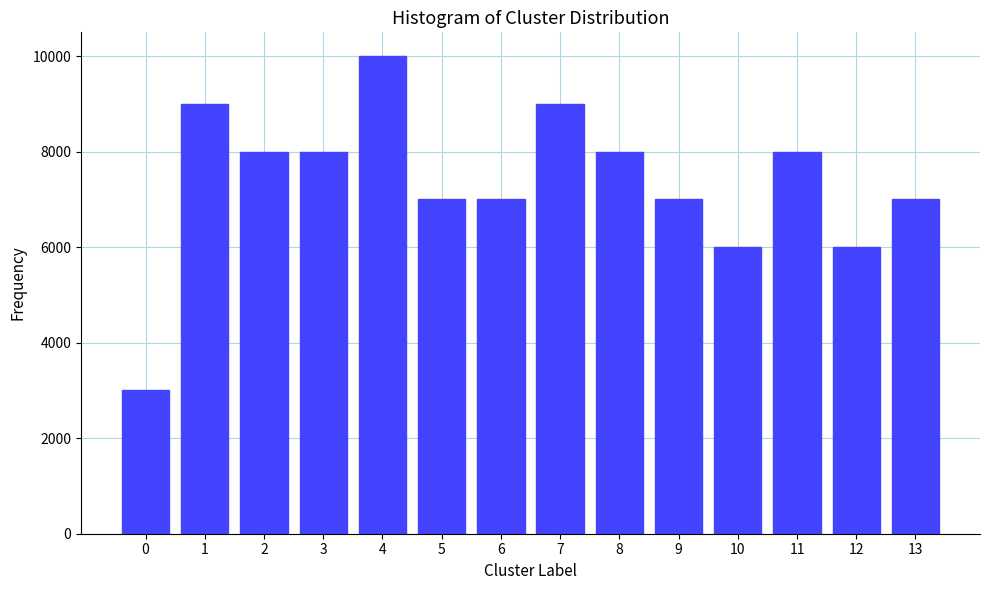

Reading left to right, what are all the values shown in this chart?

3000	9000	8000	8000	10000	7000	7000	9000	8000	7000	6000	8000	6000	7000